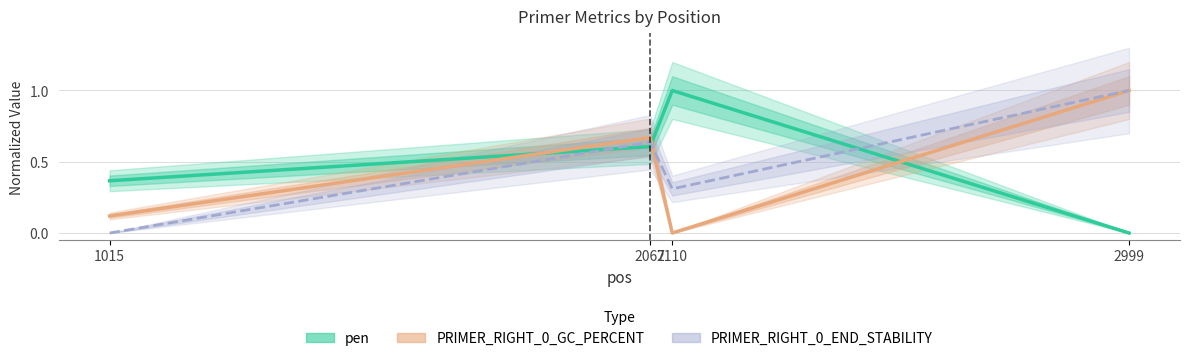

At which category does PRIMER_RIGHT_0_END_STABILITY reach its first local peak?

2067